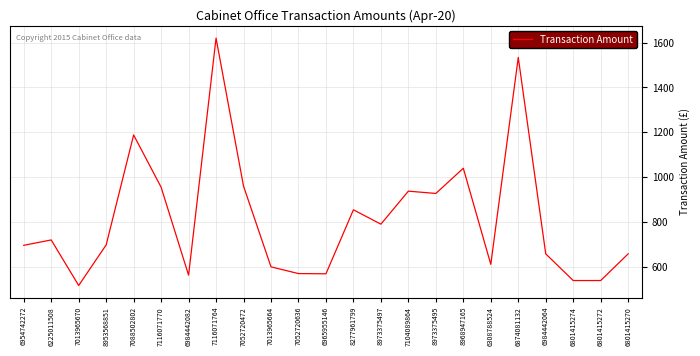

What is the difference between the maximum and minimum values?

1103.0